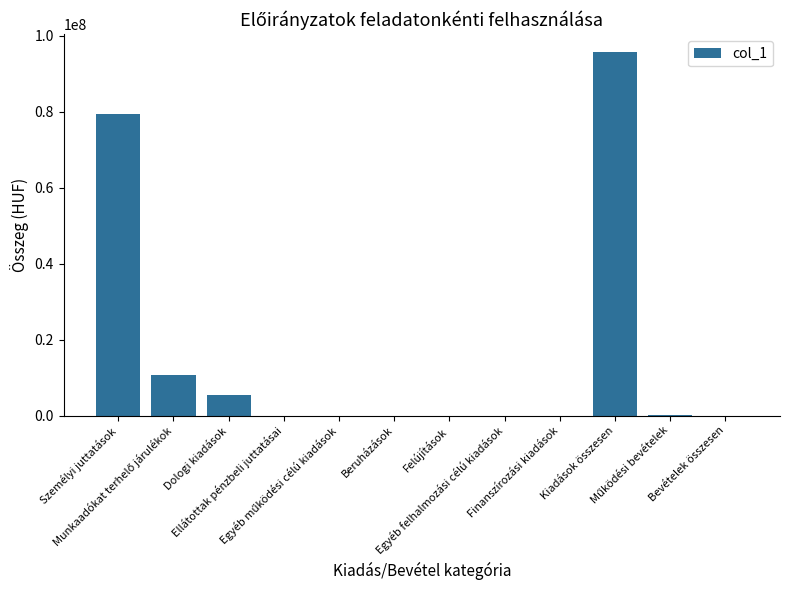

What is the sum of all values?

191458156.5